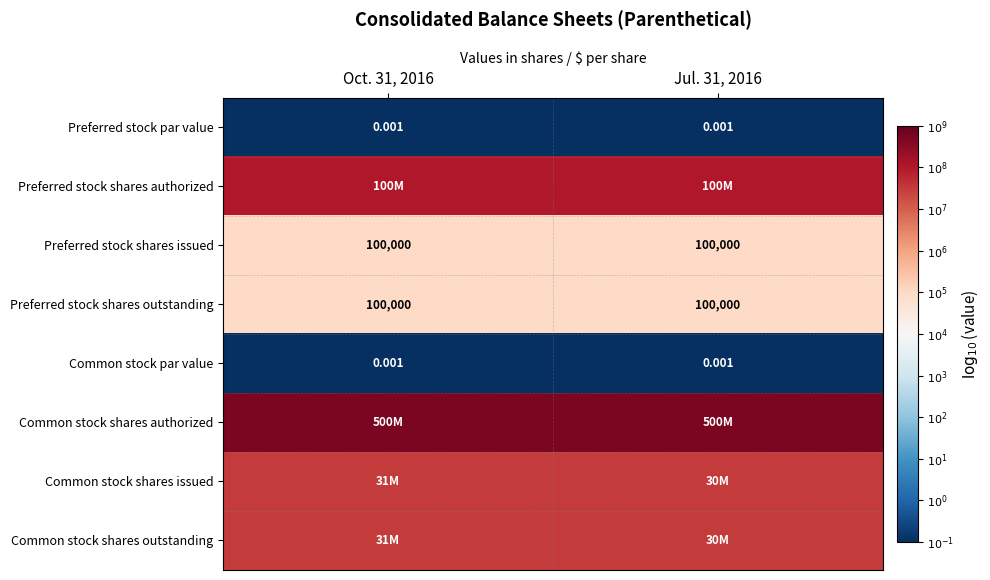

The value of Common stock shares outstanding at Oct. 31, 2016 is 10.0. True or false?

False